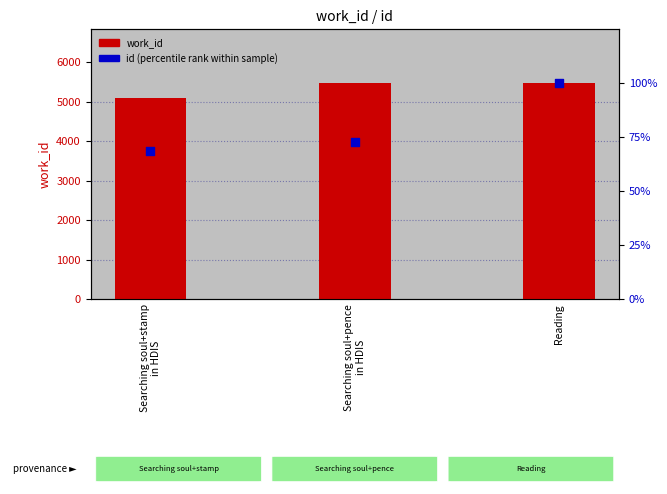

Which series reaches the maximum Y coordinate?

work_id